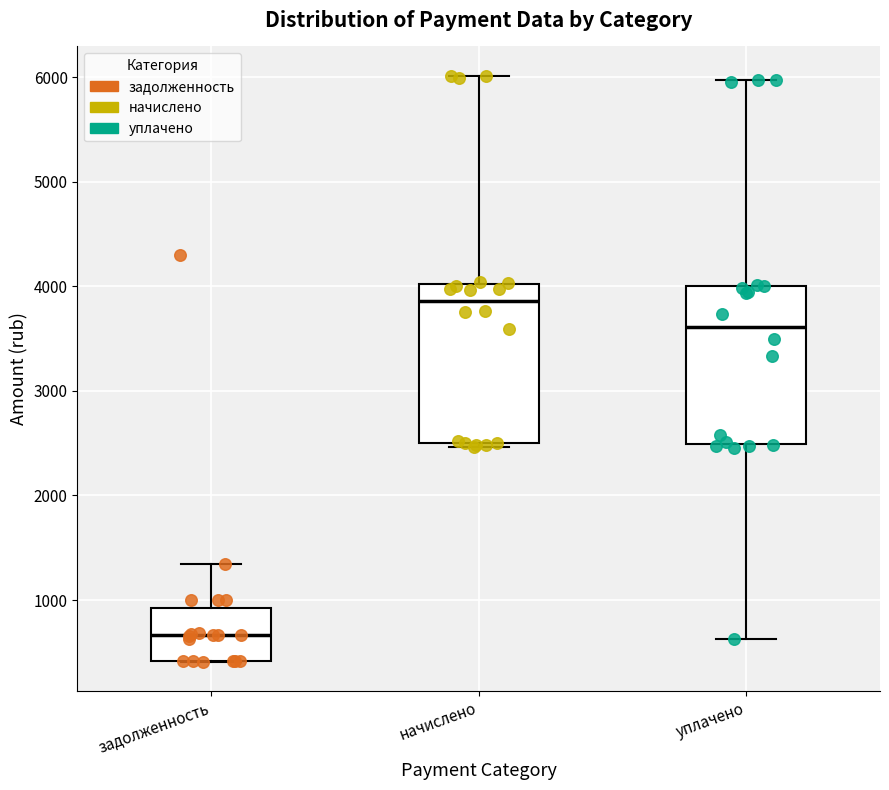

Which box has the lowest median line?

задолженность